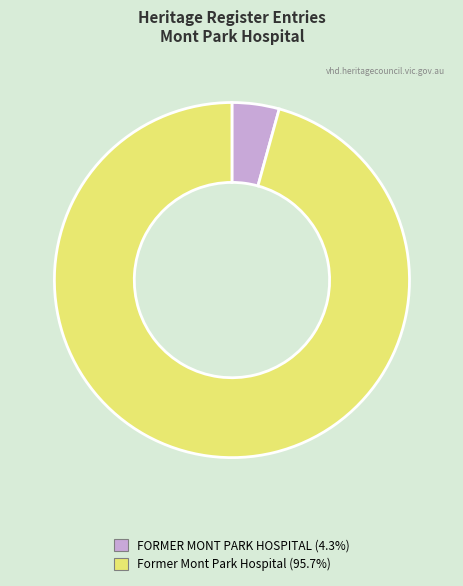

How many slices are in this pie chart?

2